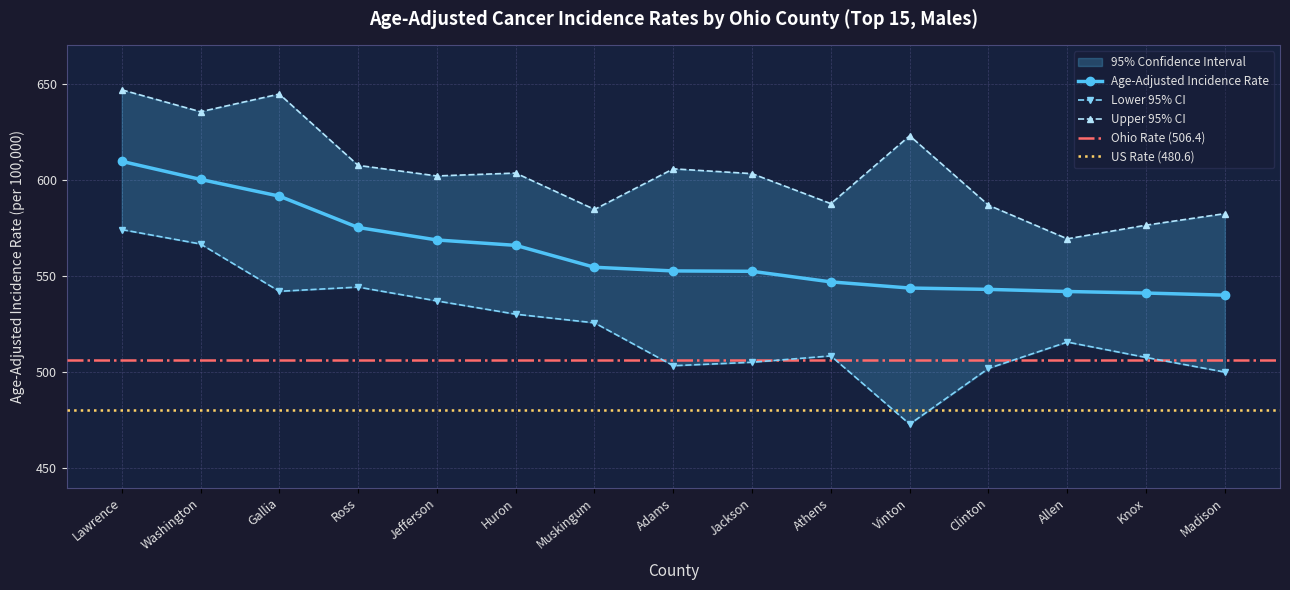

List the series in order of their overall mean, lowest first.

Lower 95% CI, Age-Adjusted Incidence Rate, Upper 95% CI